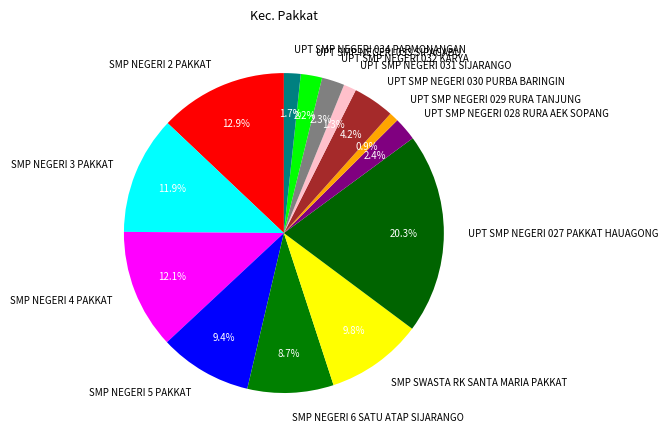

True or false: UPT SMP NEGERI 030 PURBA BARINGIN accounts for 15% of the total.

False